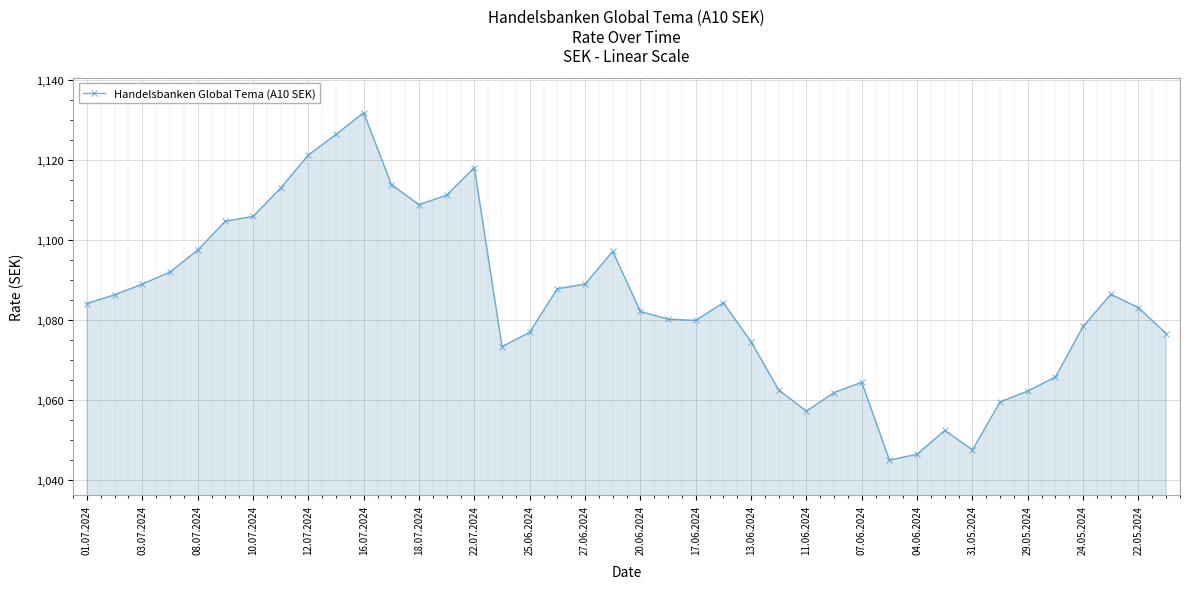

What is the average value?

1084.5